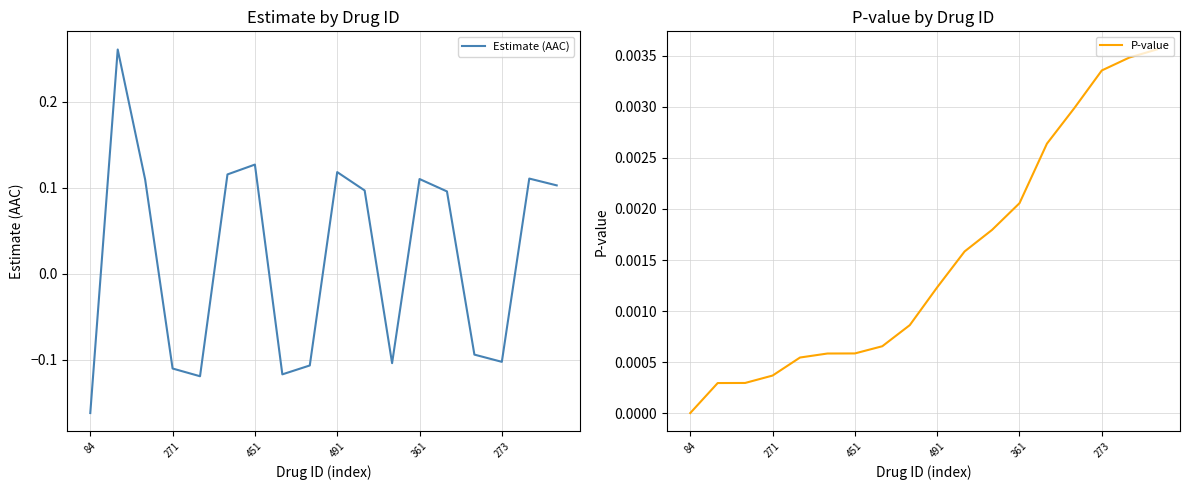

Is it true that P-value equals 0.0 at 84?

True